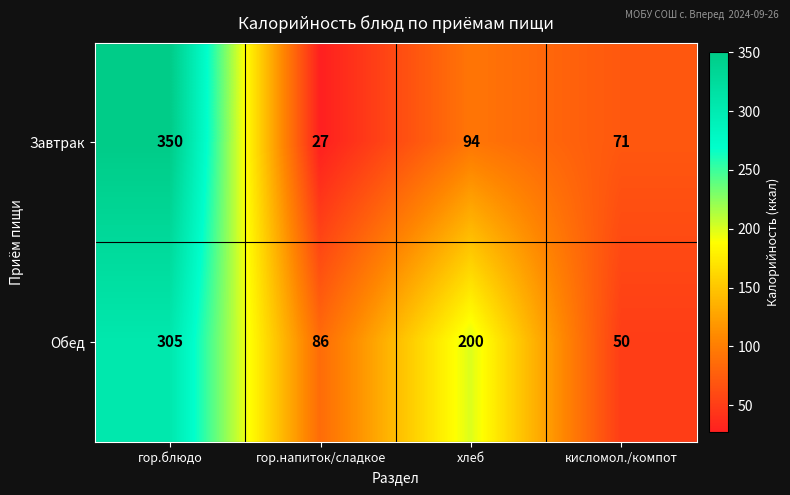

At how many categories does at least one series exceed 126?

2